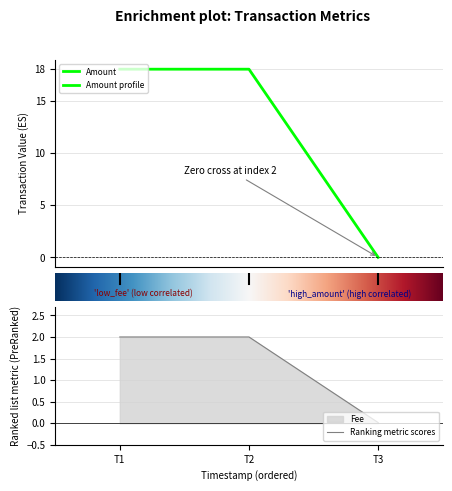

Is it true that Ranking metric scores equals 0.0 at T3?

True